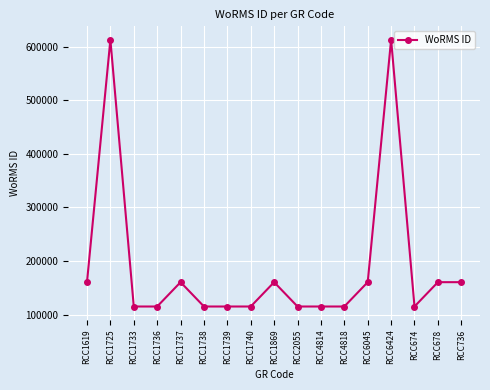

The chart shows a value of 160538 at RCC678. True or false?

True